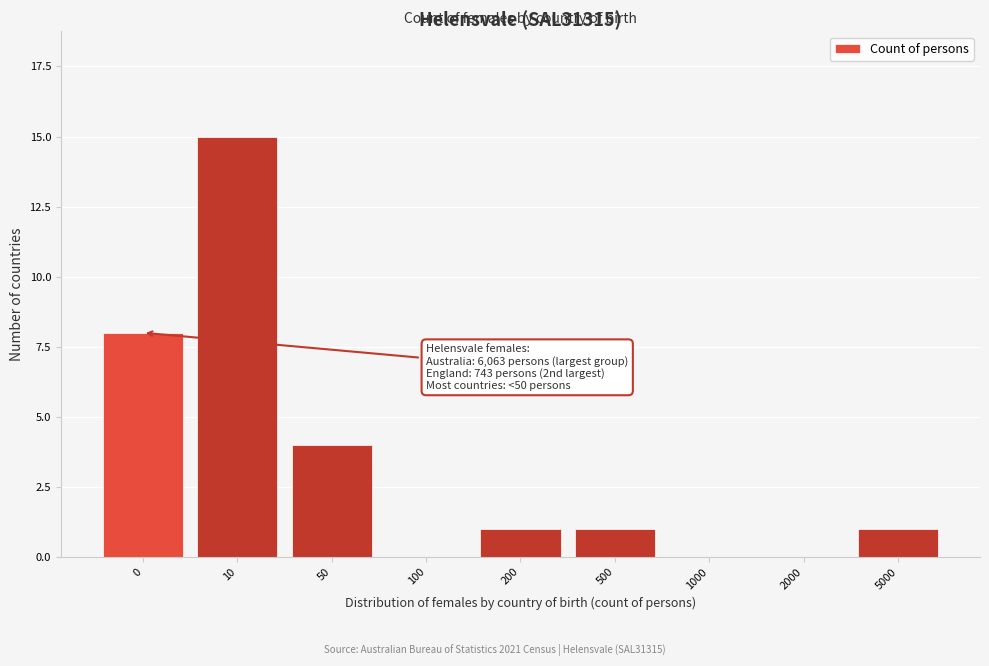

Reading right to left, list all the values displayed in this chart.

5000=1	2000=0	1000=0	500=1	200=1	100=0	50=4	10=15	0=8